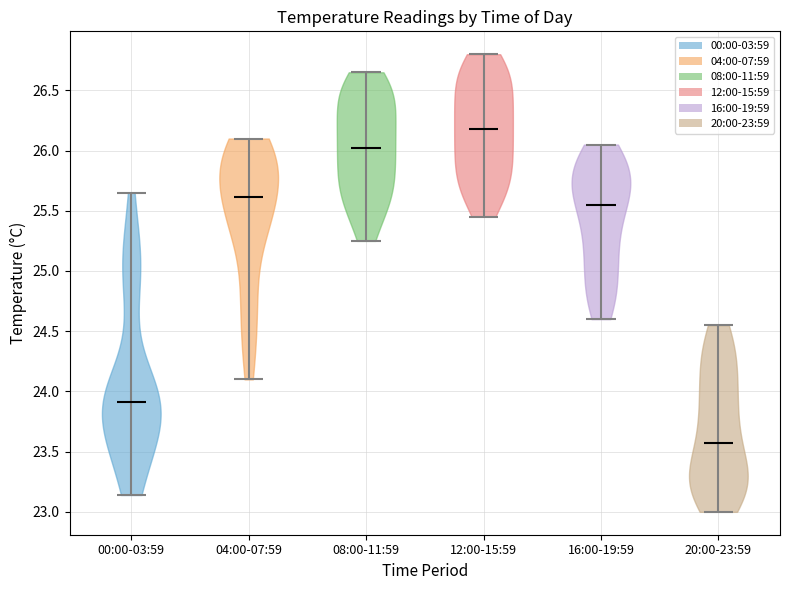

Which violin has the lowest median line?

20:00-23:59